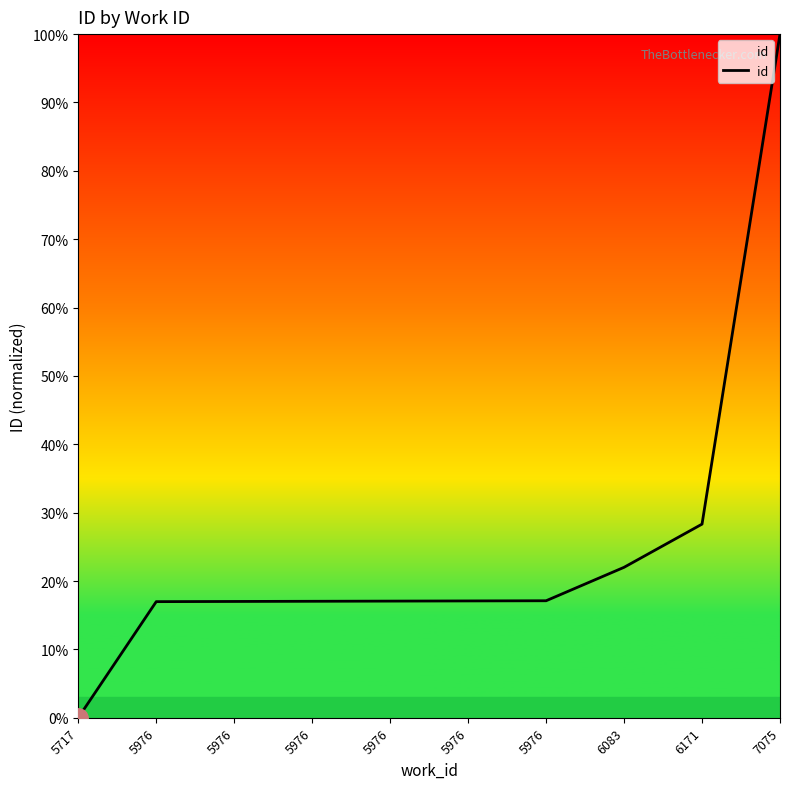

Reading right to left, list all the values displayed in this chart.

100.0	28.3	22.0	17.1	17.1	17.1	17.0	17.0	17.0	0.0